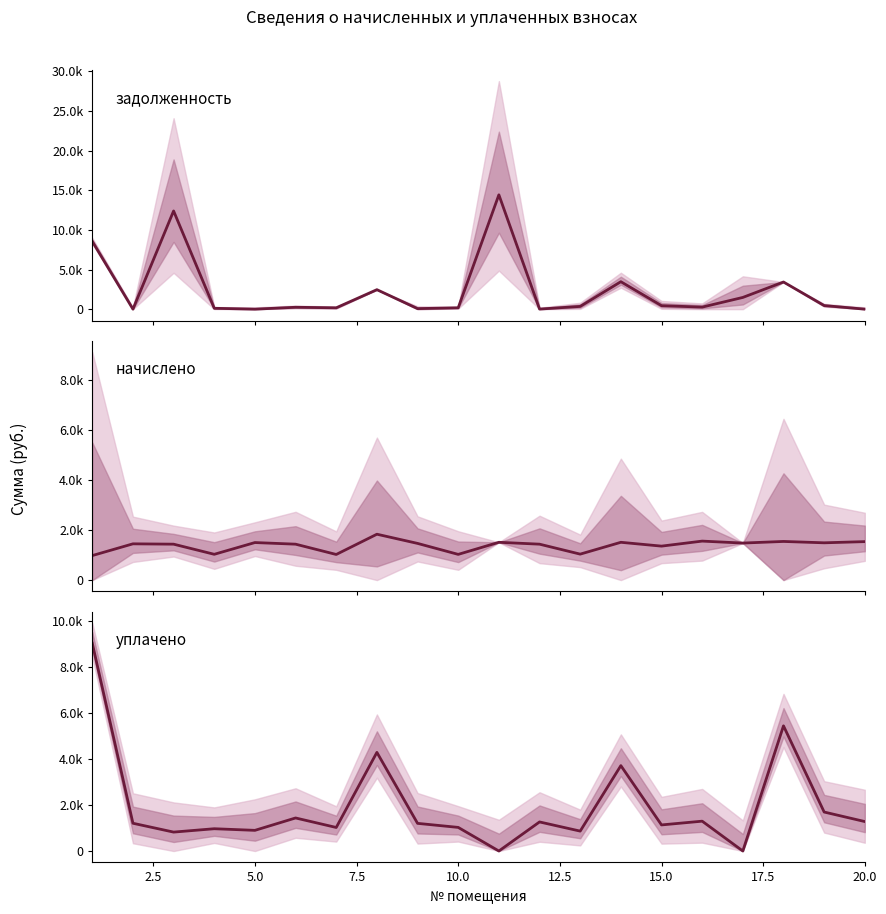

Reading right to left, list all the values displayed in this chart.

задолженность: 0.0	453.8	3425.3	1479.9	258.1	440.0	3463.0	346.8	11.3	14422.9	171.2	67.6	2458.3	170.7	239.3	0.0	110.3	12386.2	0.0	8550.2
начислено: 1537.7	1490.1	1544.5	1479.9	1558.1	1357.4	1510.5	1037.6	1435.6	1510.5	1027.4	1466.3	1833.7	1024.0	1435.6	1500.3	1030.8	1435.6	1449.2	979.8
уплачено: 1281.7	1695.9	5446.0	0.0	1298.3	1135.0	3714.7	865.9	1264.9	0.0	1027.3	1203.0	4291.4	1024.1	1437.8	899.0	969.4	823.0	1207.6	9040.1